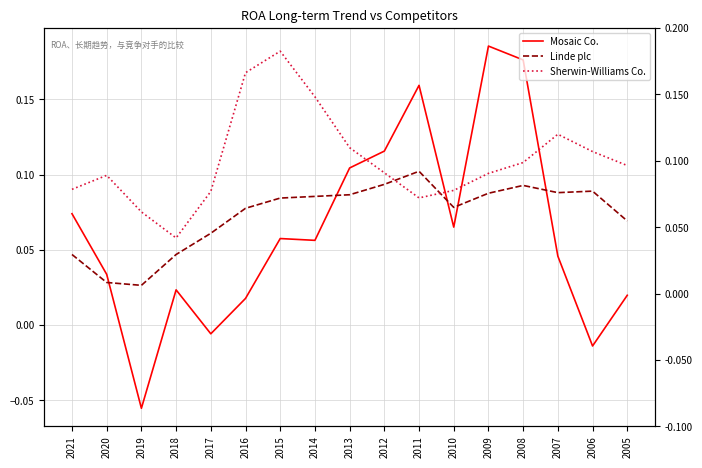

What is the total value across all series at 2018?

0.1